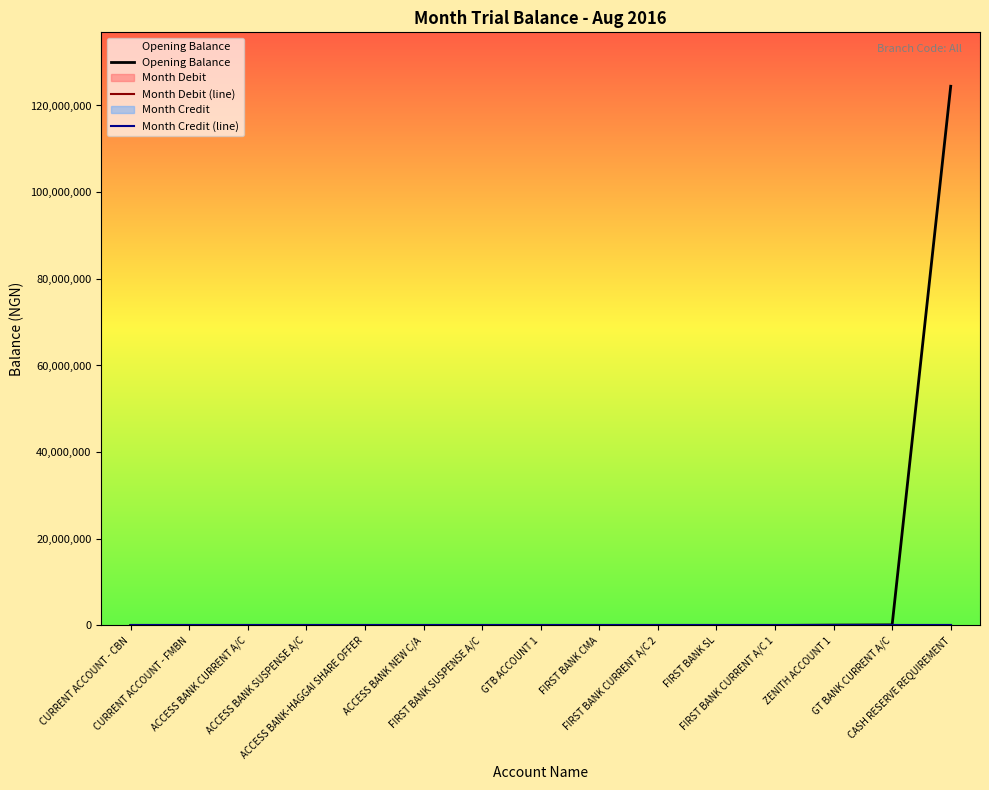

True or false: Opening Balance and Month Credit (line) cross at least once.

False